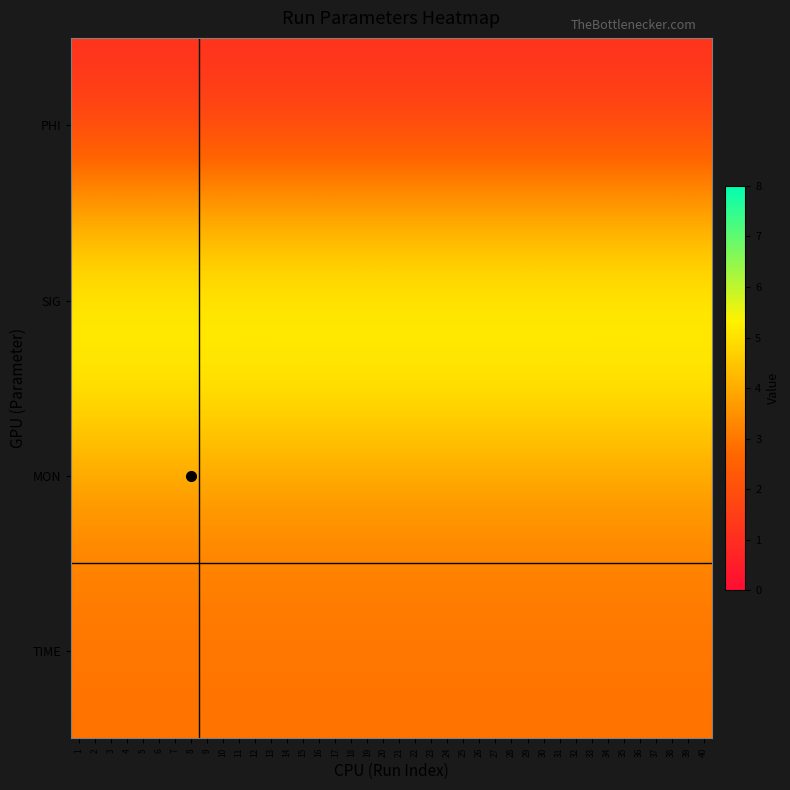

What is the spread (max minus min) of values at 37?

3